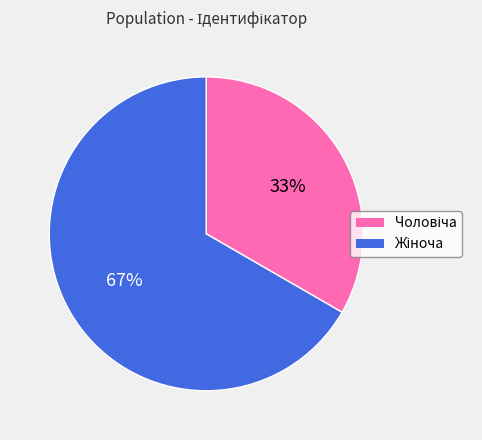

To the nearest percent, what is the average slice percentage?

50%